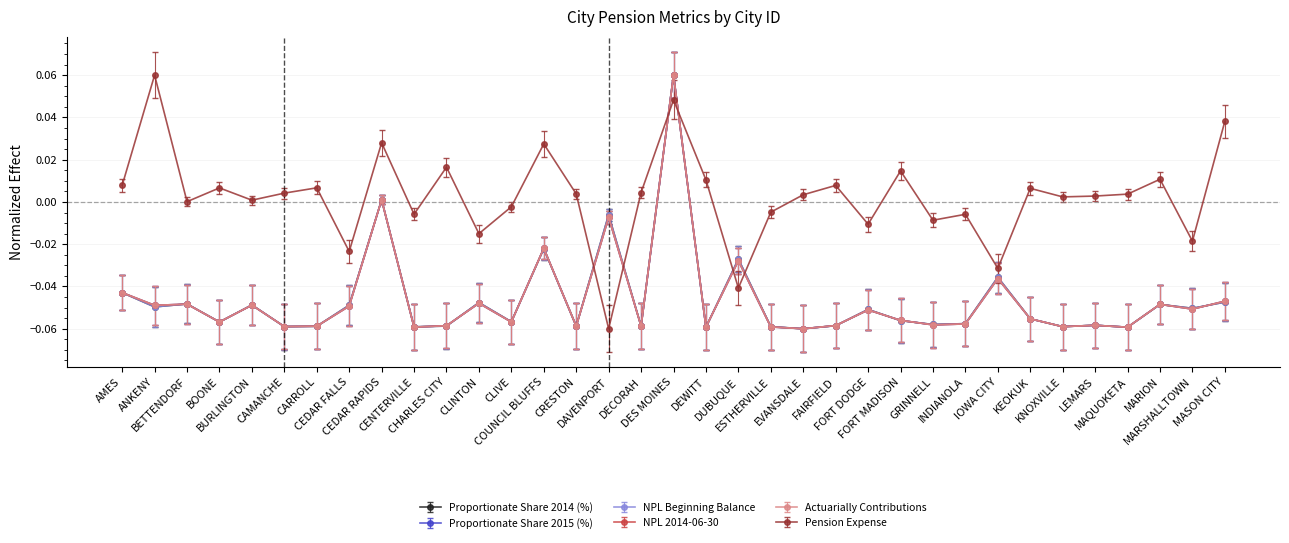

True or false: Pension Expense has more than 2 interior local peaks.

True